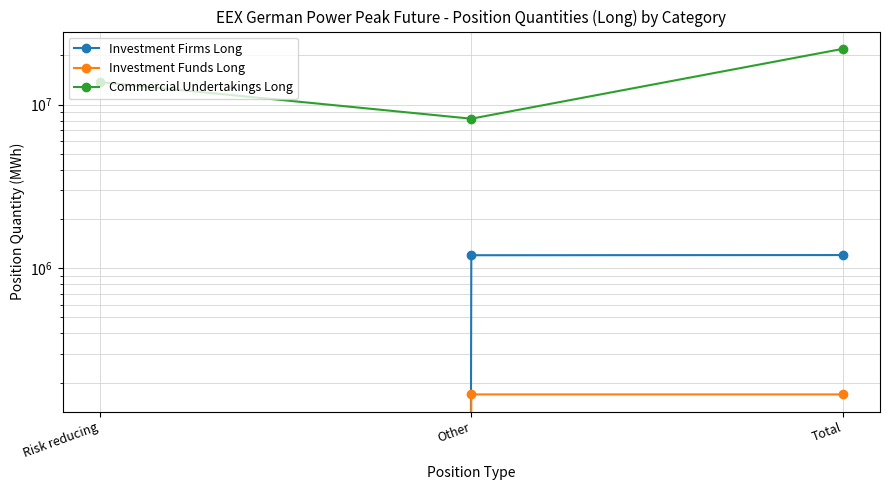

What is the label of the 3rd point from the left?

Total